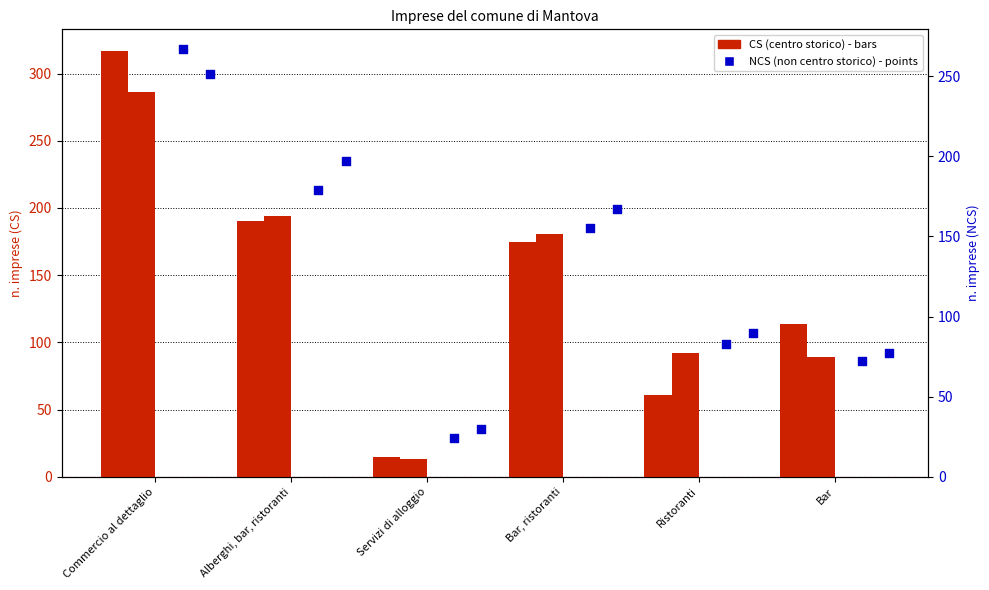

Which series contains the lowest Y value?

CS 2019